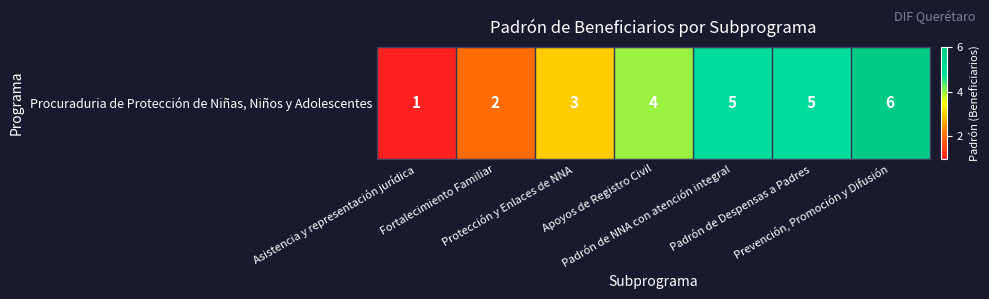

List the labels in order of value, largest first.

Prevención, Promoción y Difusión, Padrón de NNA con atención integral, Padrón de Despensas a Padres, Apoyos de Registro Civil, Protección y Enlaces de NNA, Fortalecimiento Familiar, Asistencia y representación jurídica